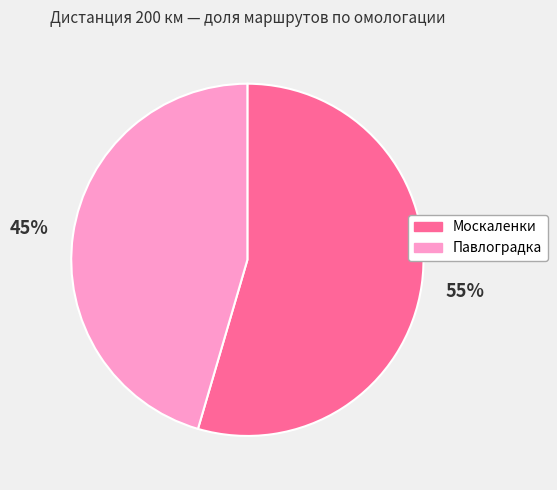

Which category has the smallest portion of the pie?

Павлоградка